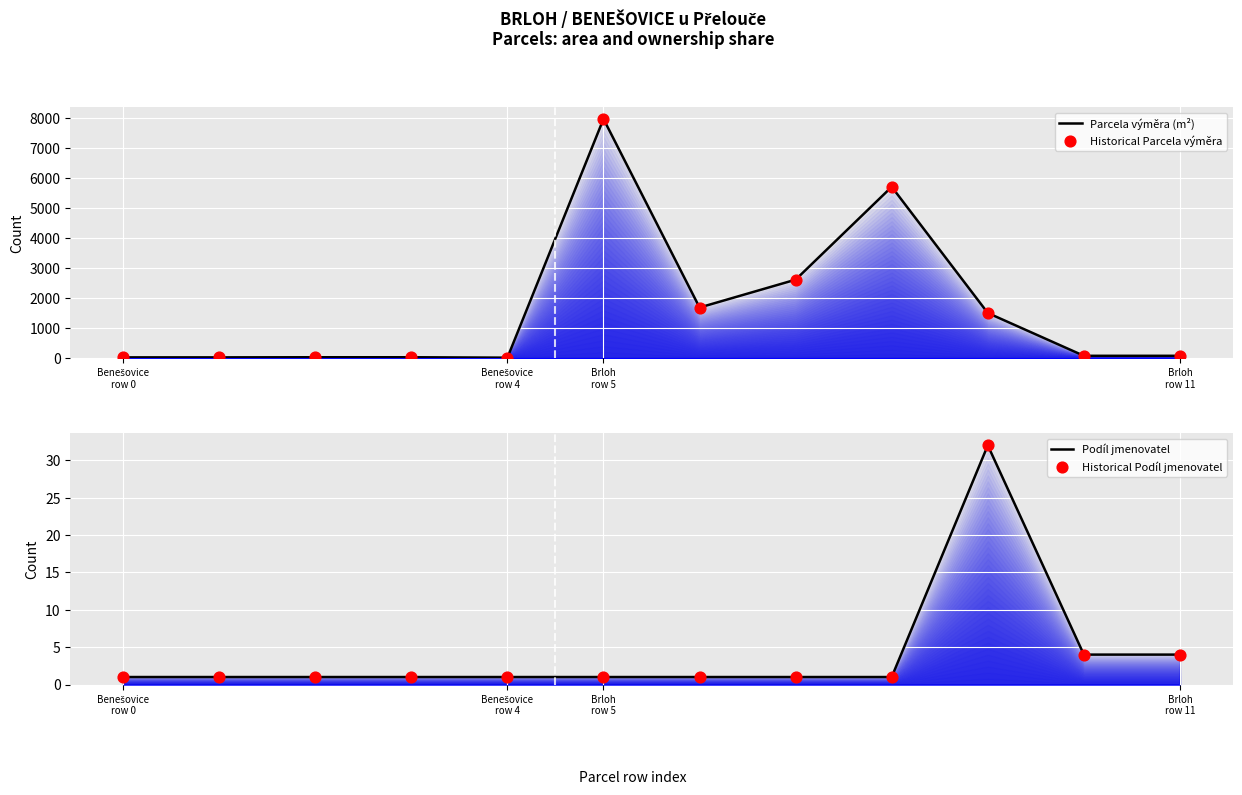

Which series contains the highest Y value?

Parcela výměra (m²)